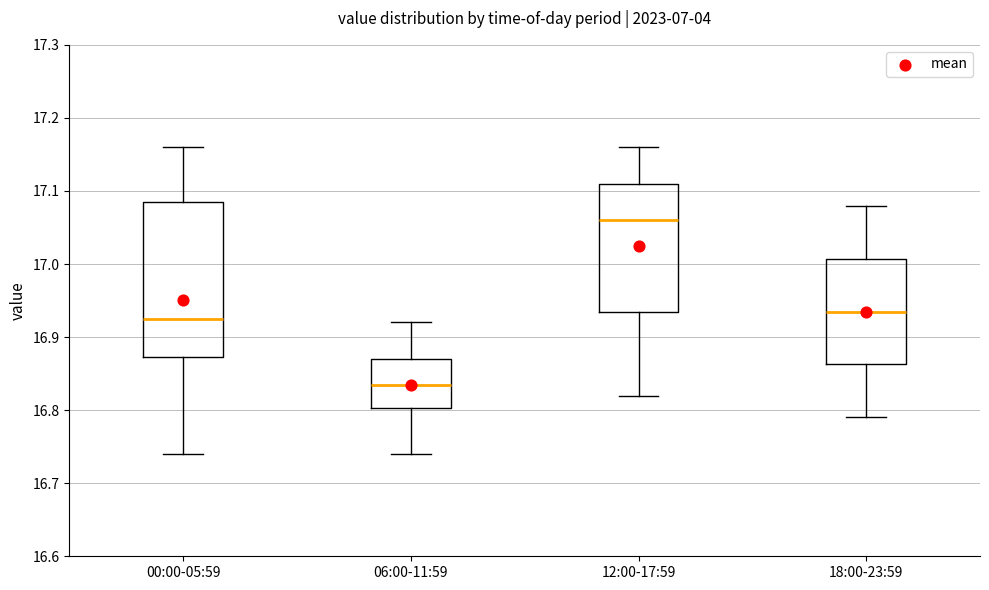

Reading left to right, read every box against the y-axis: the position of its median line, the range the box covers, and the ends of its whiskers. The values are not printed on the chart, so give them approximately, as read against the axis.

00:00-05:59: median 16.93, box 16.87 to 17.09, whiskers 16.74 to 17.16
06:00-11:59: median 16.84, box 16.80 to 16.87, whiskers 16.74 to 16.92
12:00-17:59: median 17.06, box 16.94 to 17.11, whiskers 16.82 to 17.16
18:00-23:59: median 16.94, box 16.86 to 17.01, whiskers 16.79 to 17.08